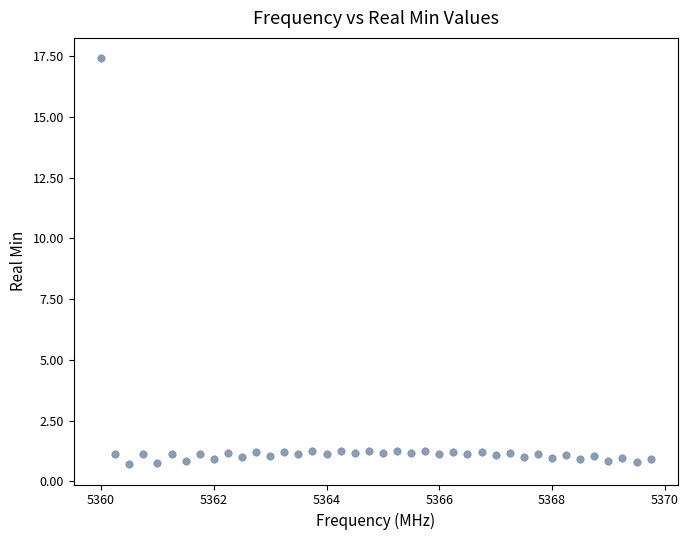

What is the range of X values (max minus min)?

9.8